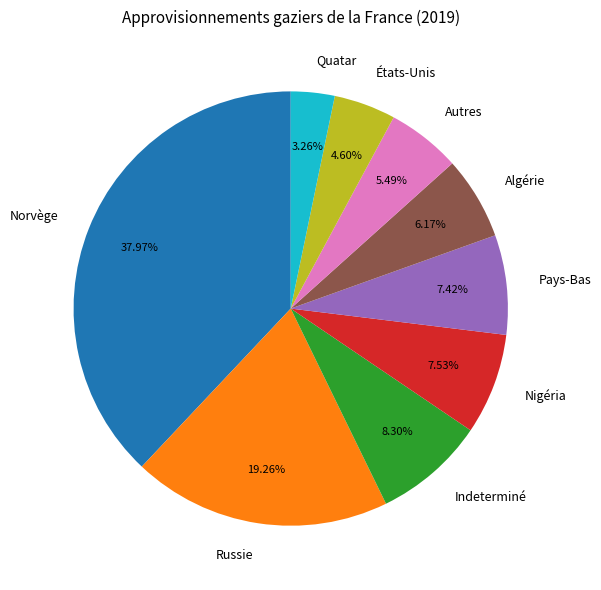

True or false: Indeterminé accounts for 8% of the total.

True